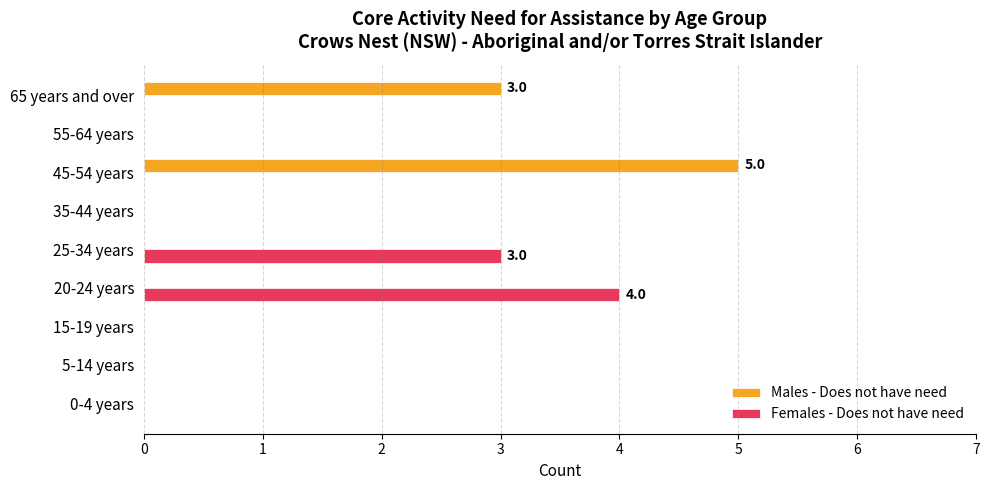

Which series has the largest range (max minus min)?

Males - Does not have need